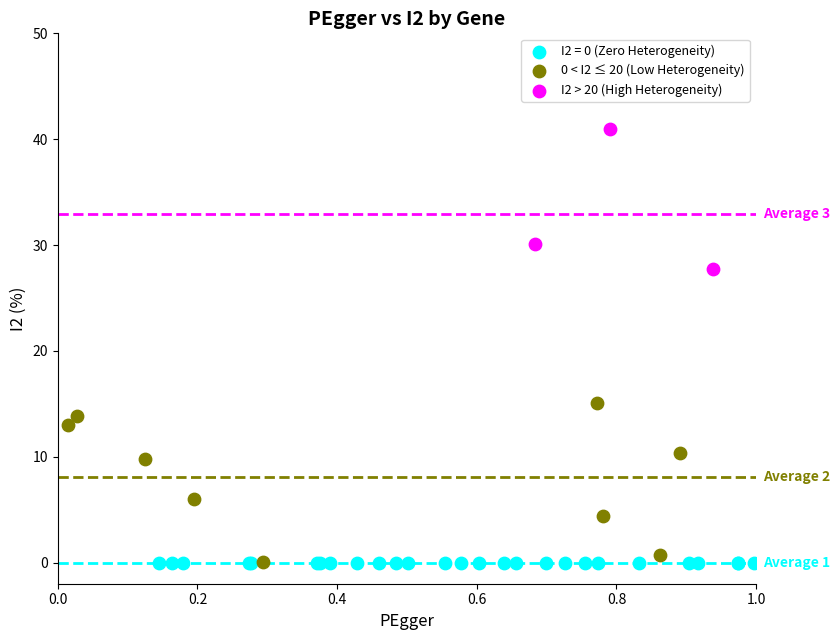

Which series contains the highest Y value?

I2 > 20 (High Heterogeneity)